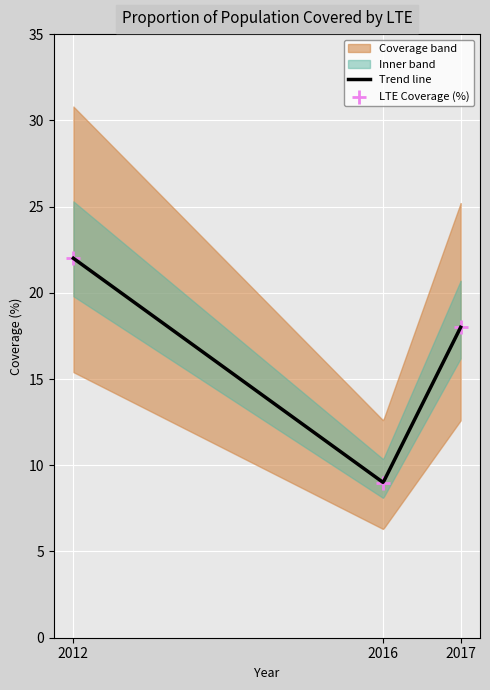

Between 2012 and 2016, which is larger?

2012